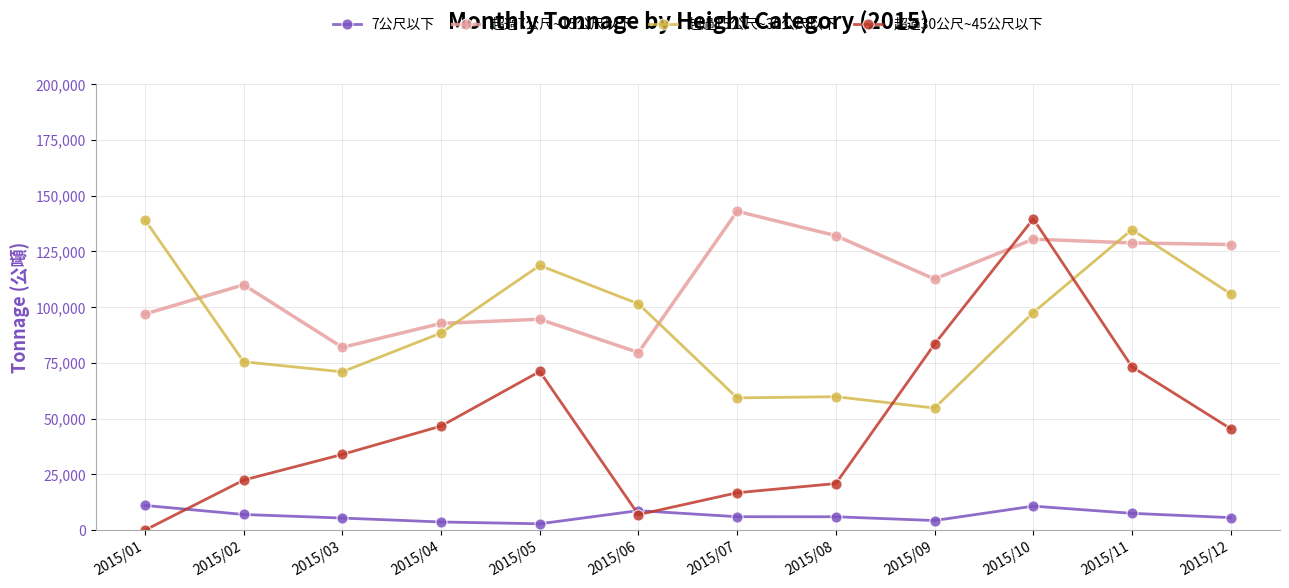

How many lines are shown in the chart?

4